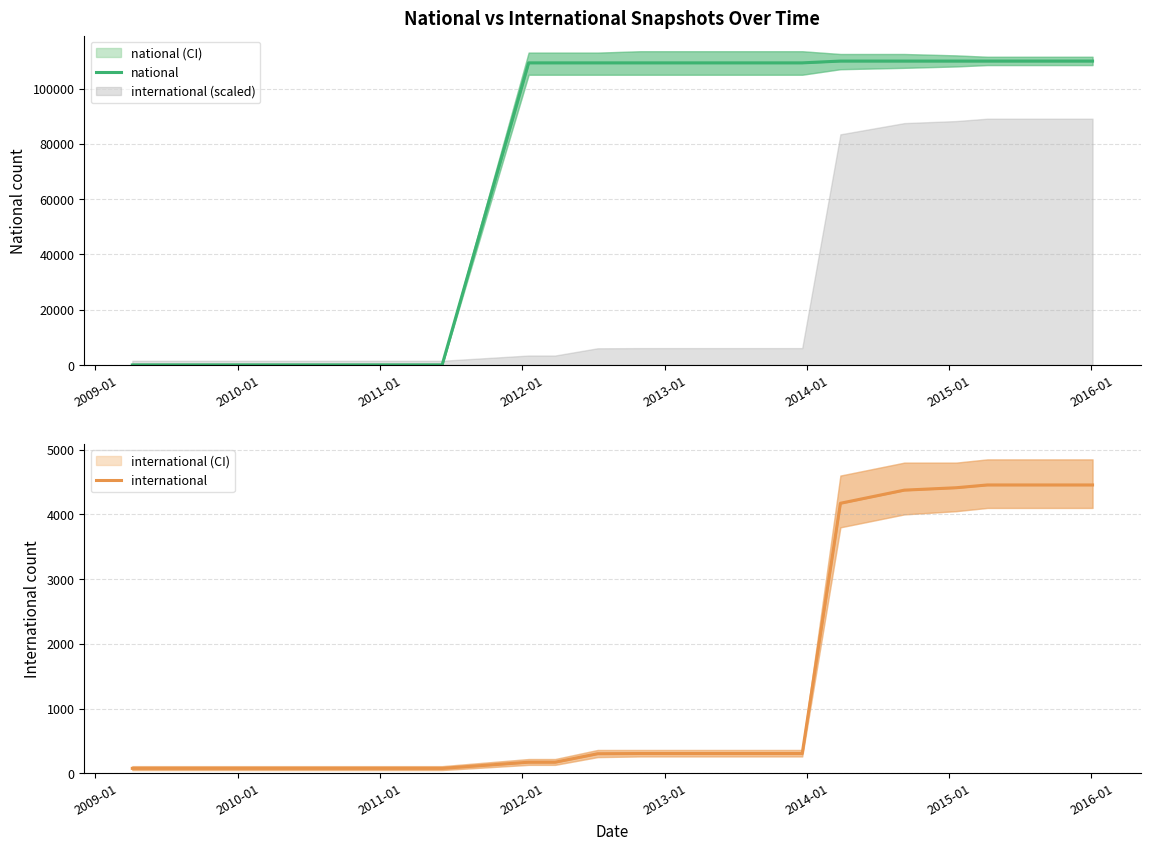

True or false: international and national intersect in this chart.

True